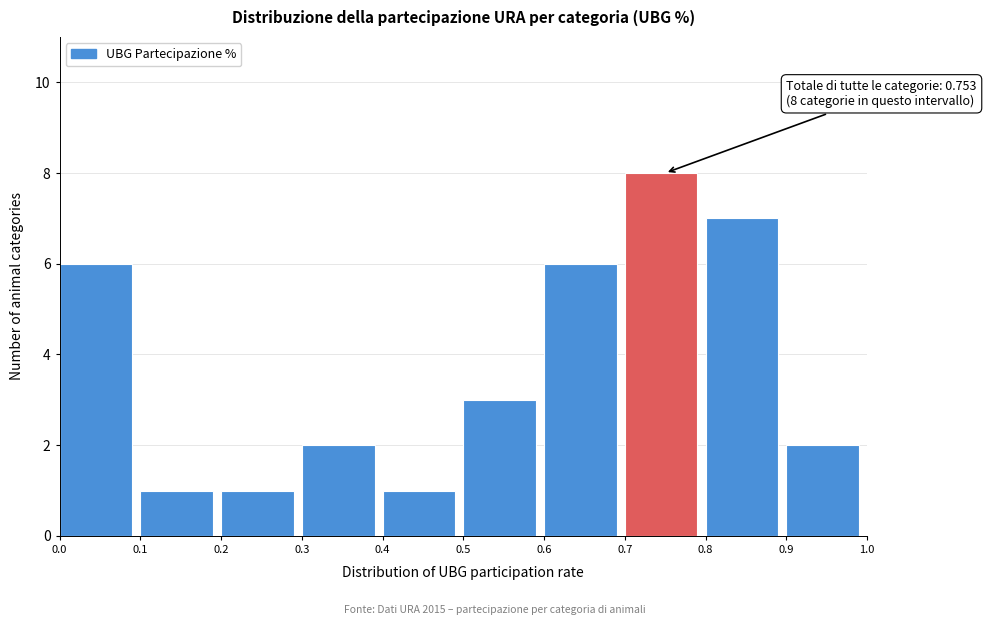

Over which range of the x-axis is the bar tallest?

0.7 to 0.8